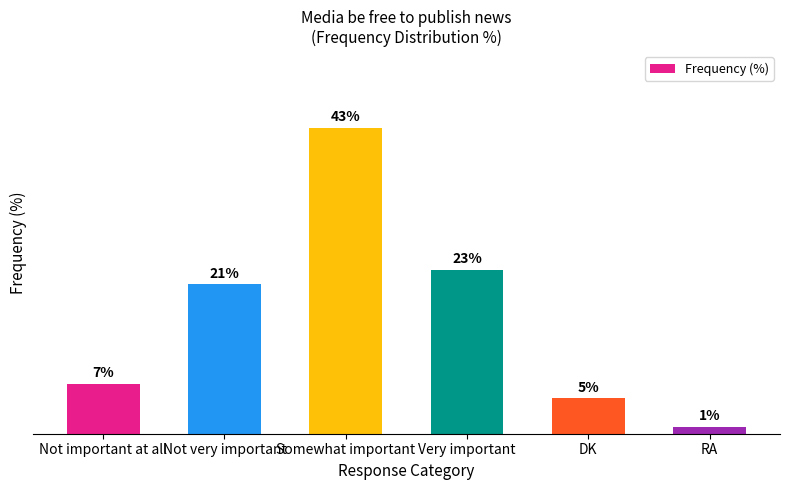

Which has a higher value, DK or Very important?

Very important